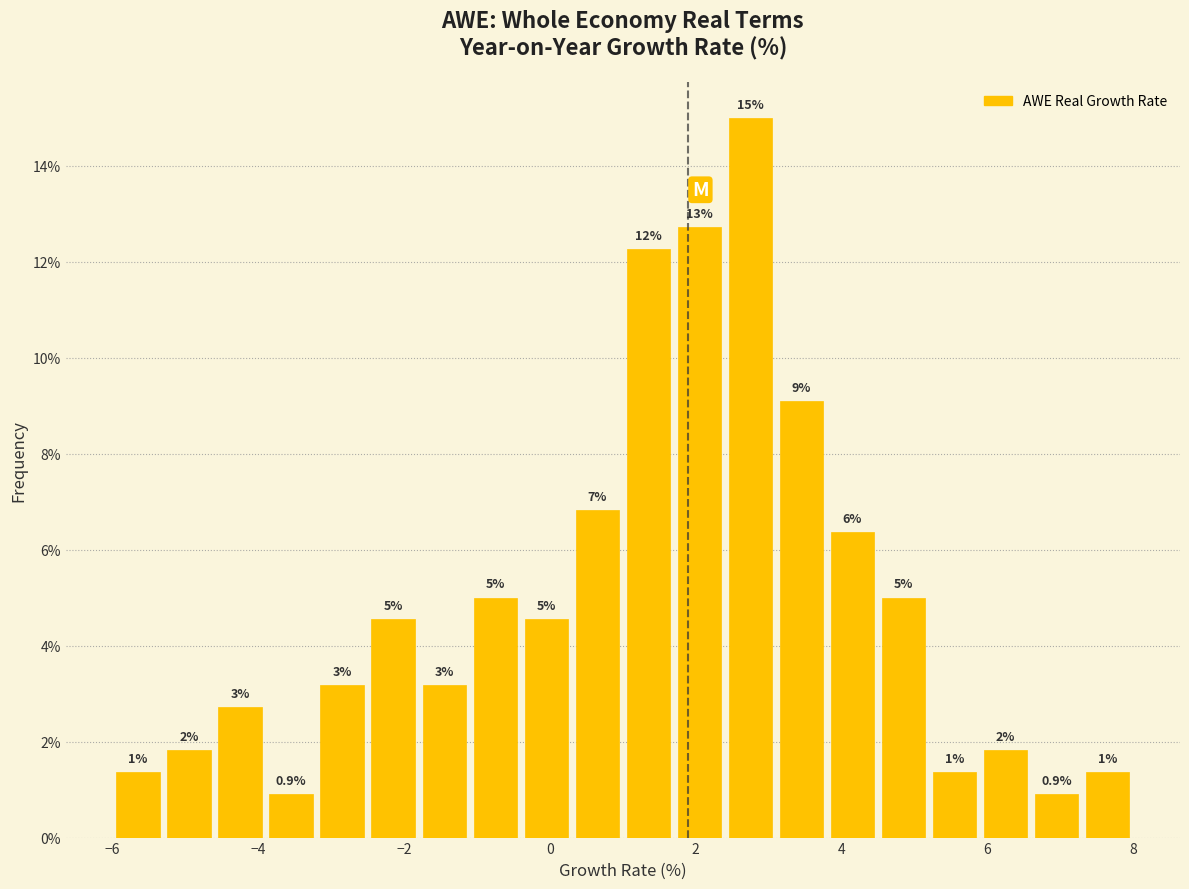

Around what value on the x-axis is the tallest bar? Give the approximate position of its centre, as read against the axis.

2.8